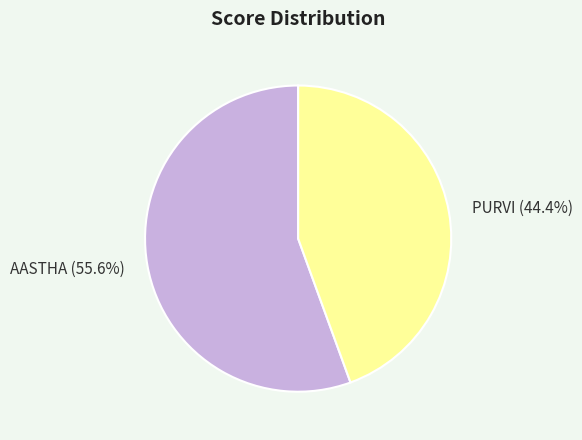

How many slices are in this pie chart?

2